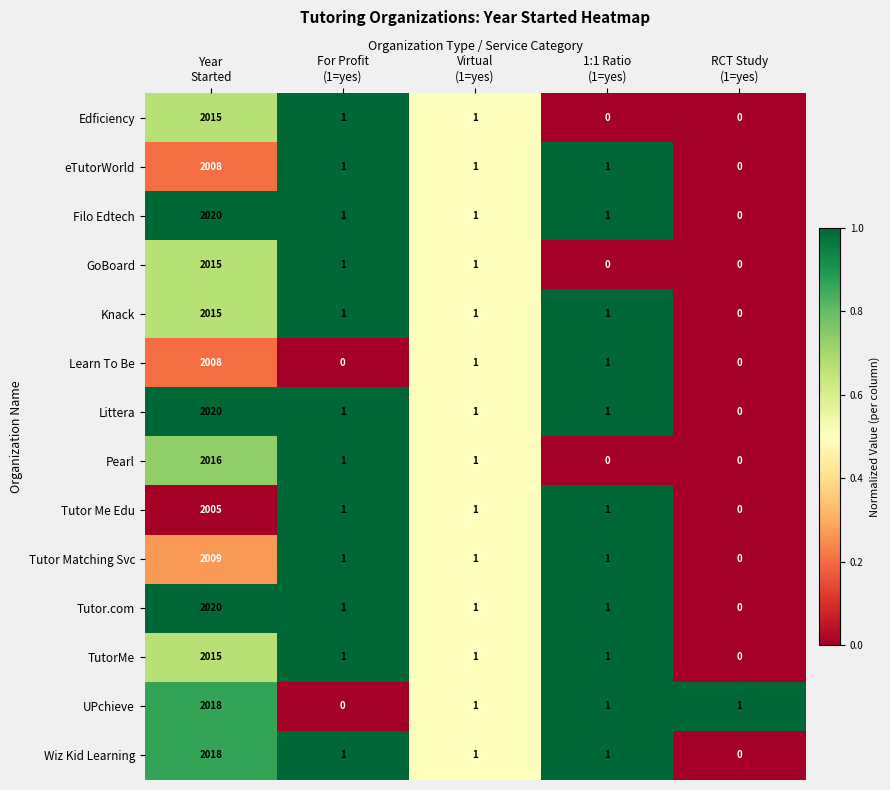

What is the difference between the maximum and minimum values in the TutorMe series?

2015